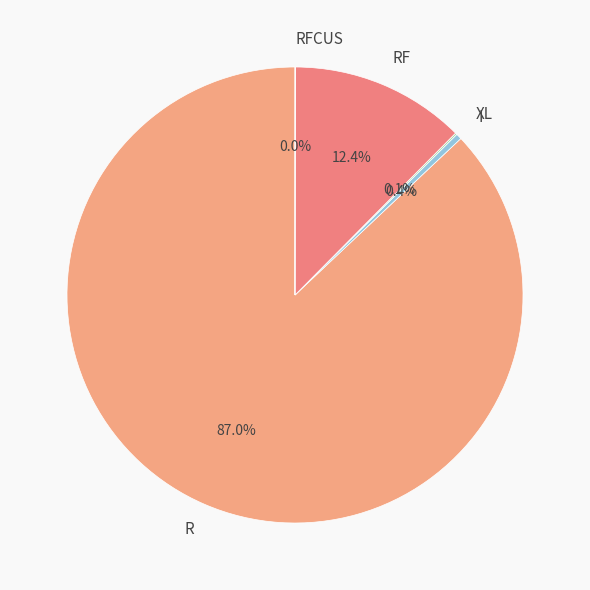

Between RF and R, which is larger?

R